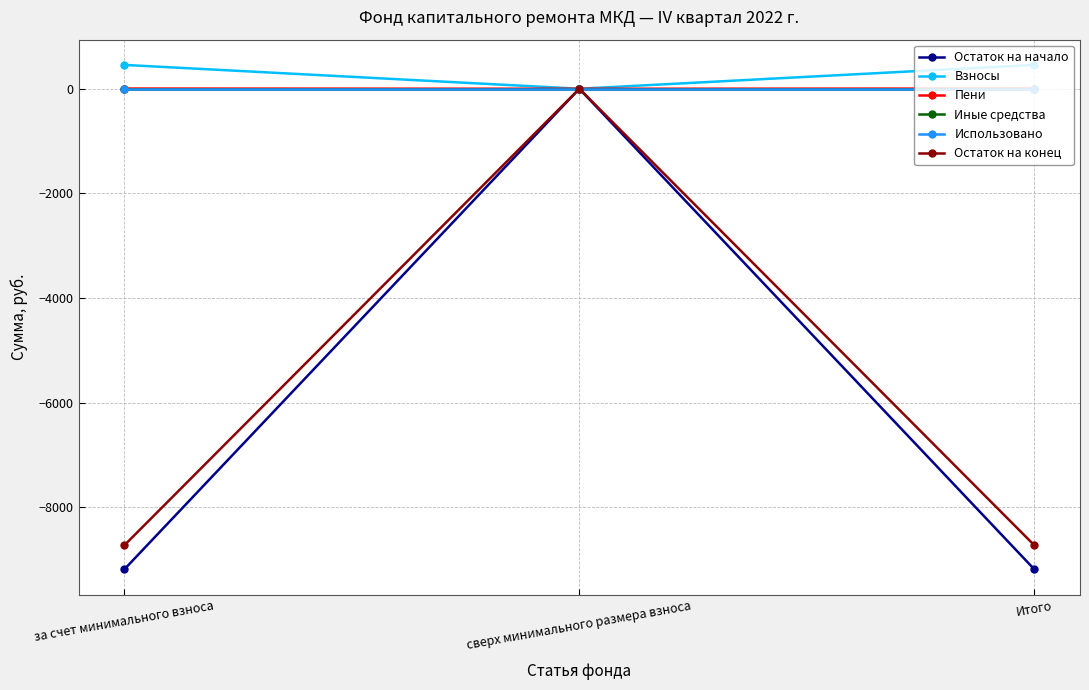

Which series has the largest total across all categories?

Взносы